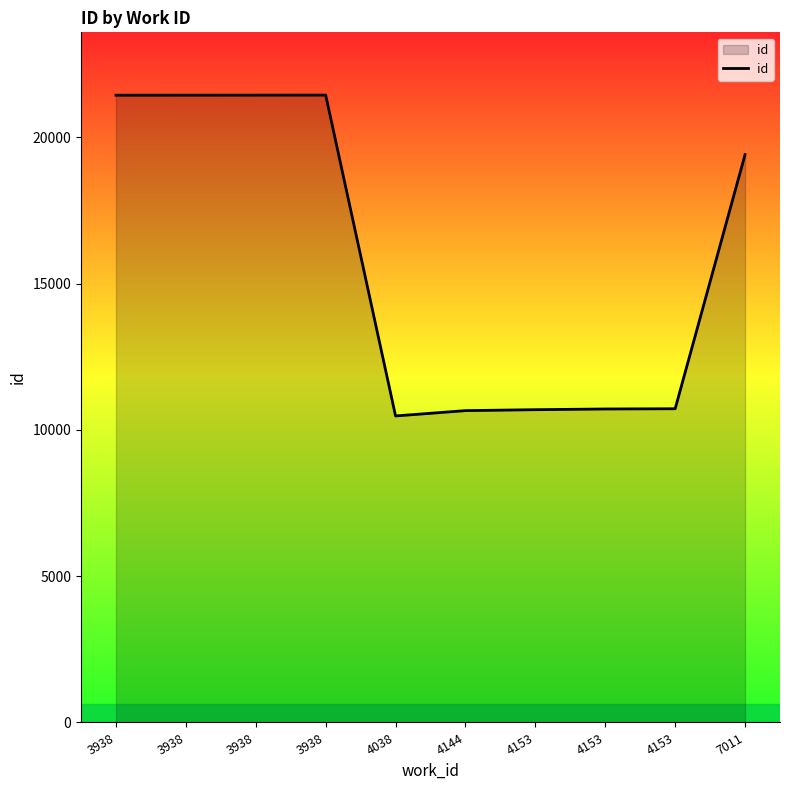

The chart shows a value of 38454 at 3938. True or false?

False